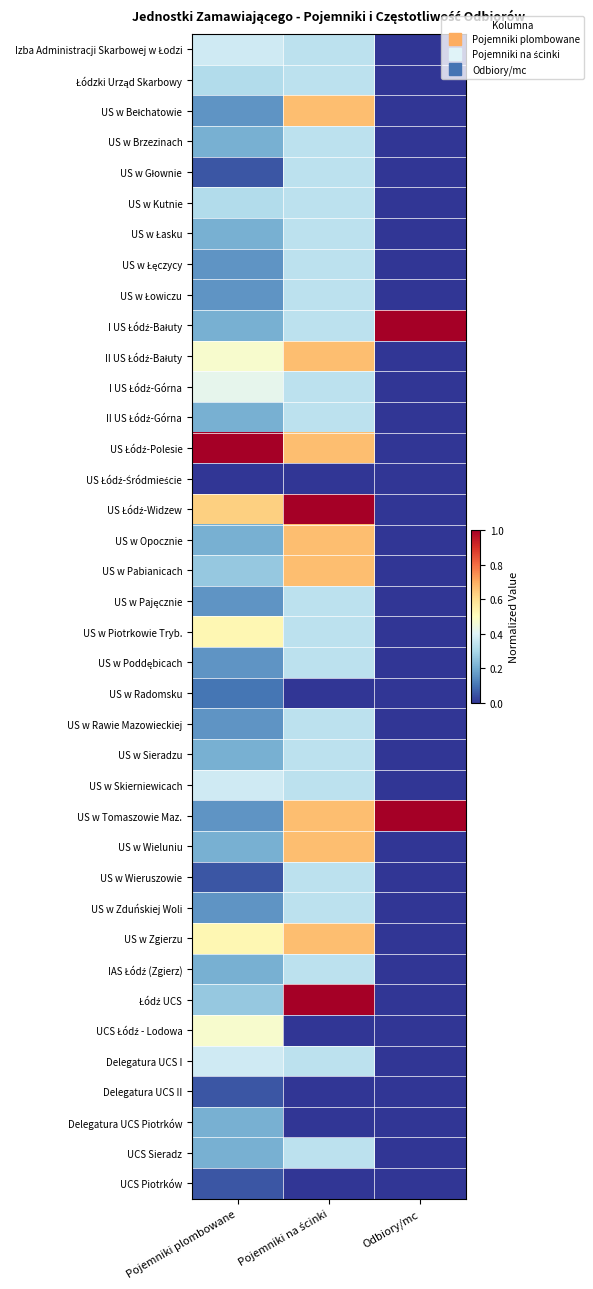

What is the total value across all series at Pojemniki plombowane?

10.0